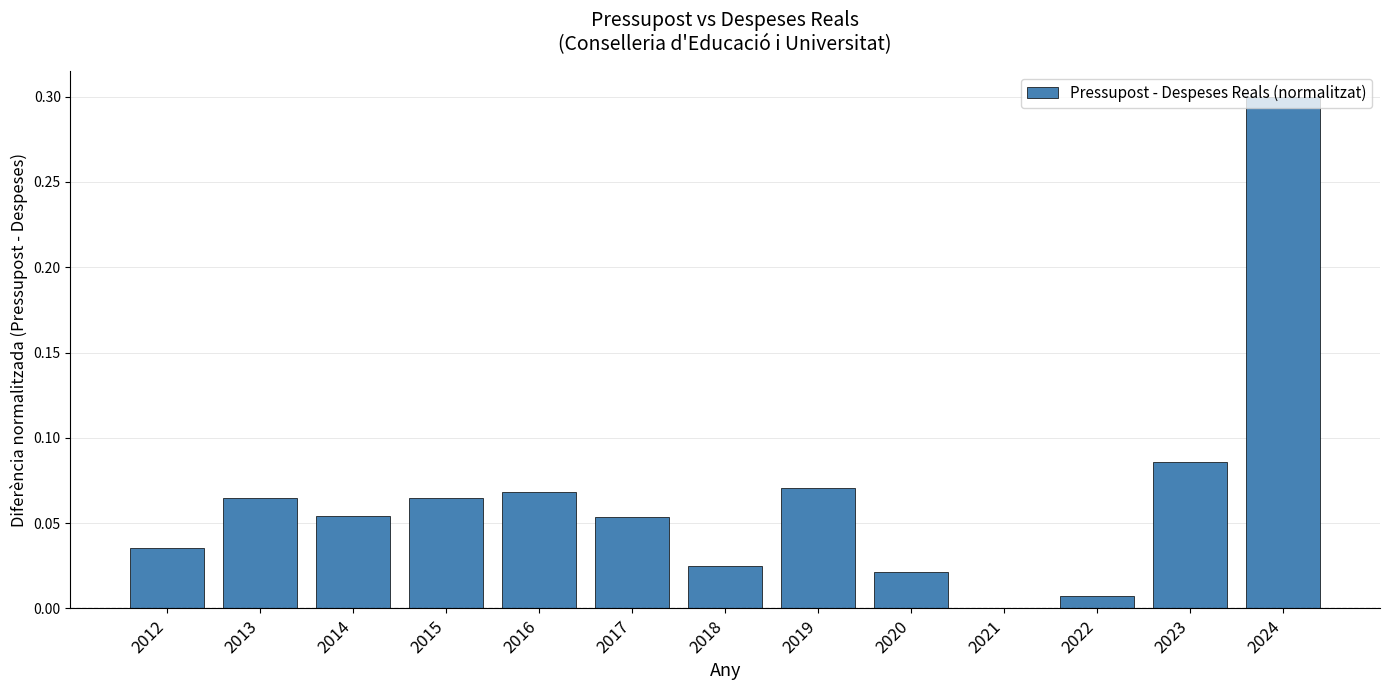

The value at 2022 is 0.0. True or false?

True